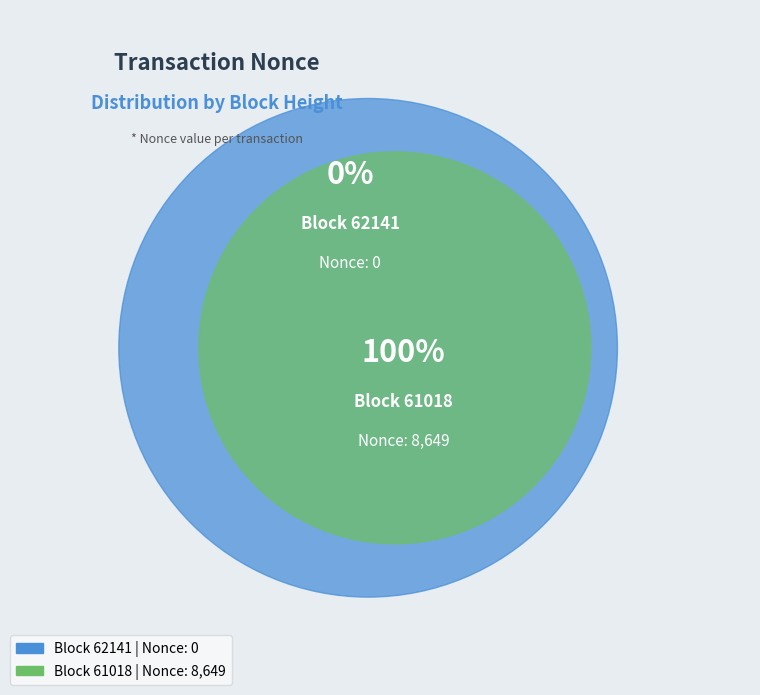

What is the largest slice in the pie chart?

61018